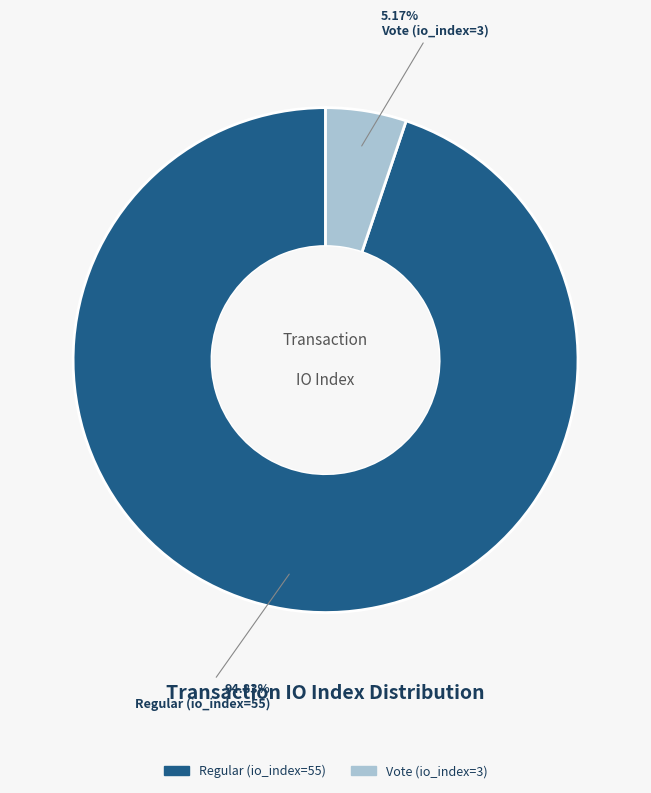

To the nearest percent, what percentage of the pie is Regular (io_index=55)?

95%